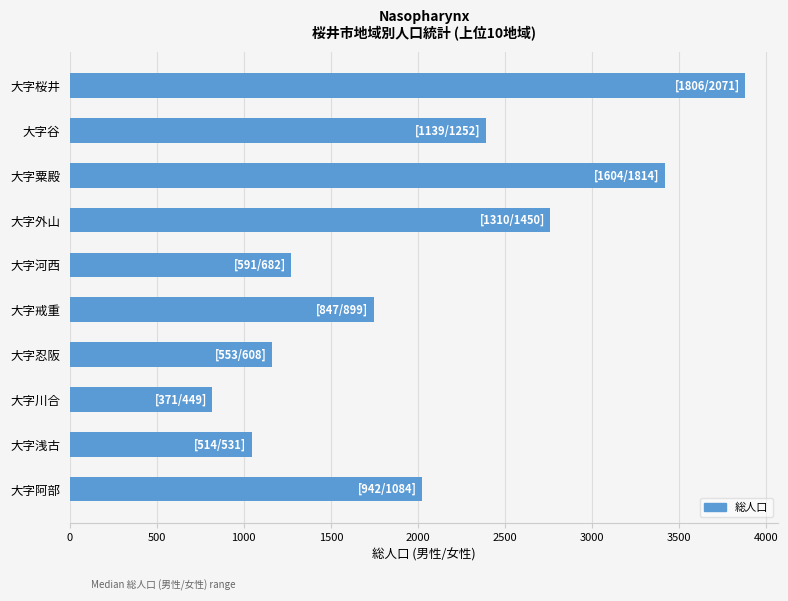

List the labels in order of value, smallest first.

大字川合, 大字浅古, 大字忍阪, 大字河西, 大字戒重, 大字阿部, 大字谷, 大字外山, 大字粟殿, 大字桜井